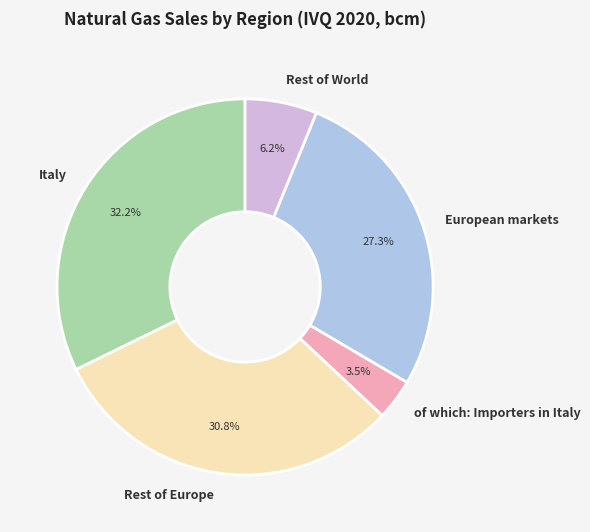

Which has a higher value, Rest of World or Rest of Europe?

Rest of Europe